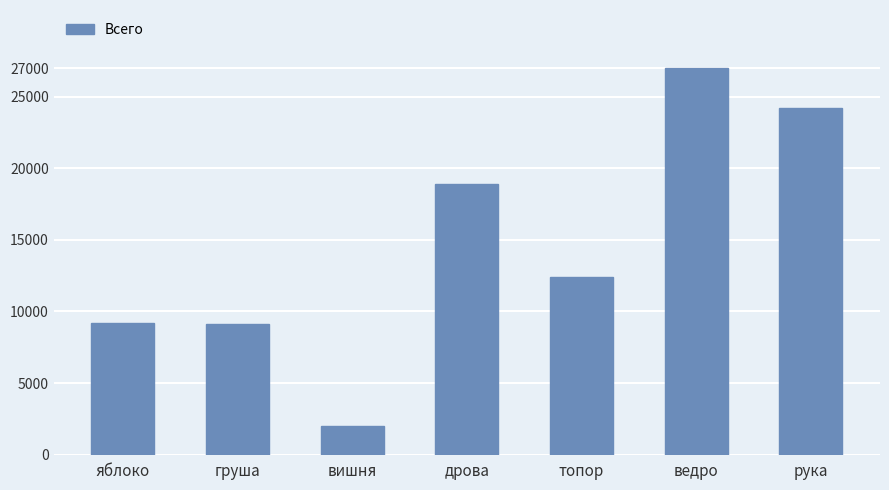

What is the average value?

14687